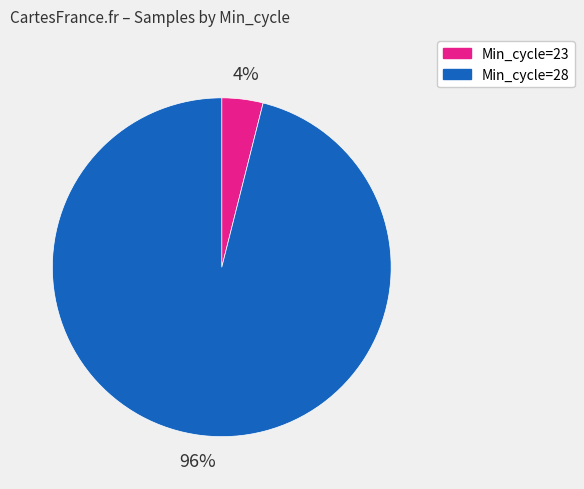

Is there a majority slice in this chart?

Yes